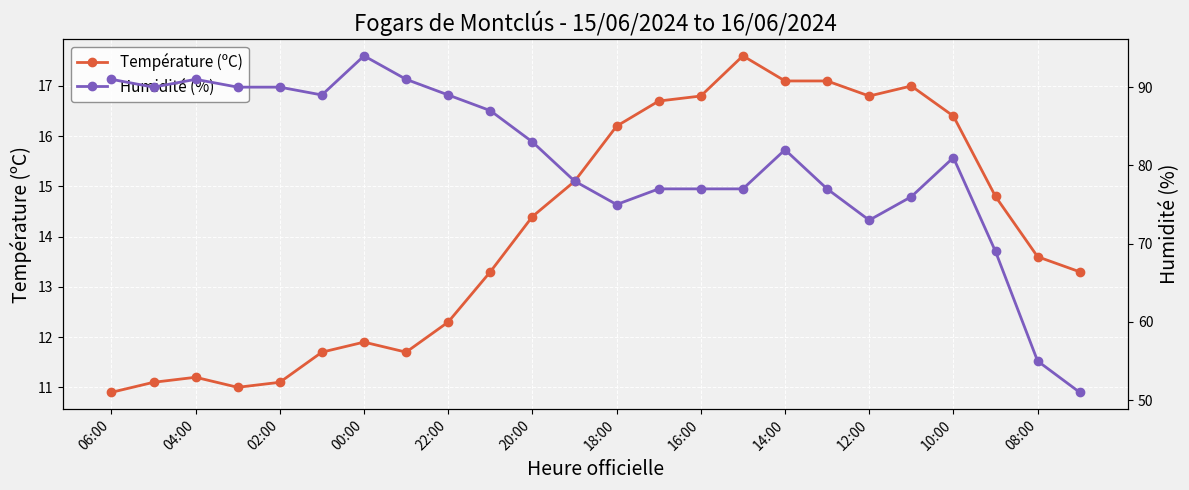

How many data points in Température (ºC) are less than 14?

12